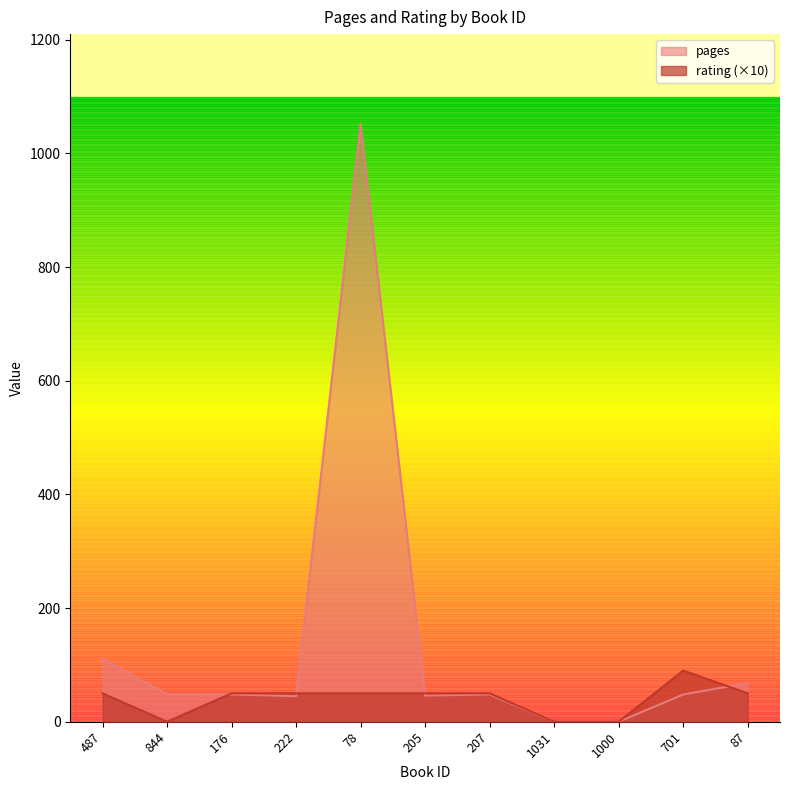

What is the difference between the maximum and minimum values in the rating series?

90